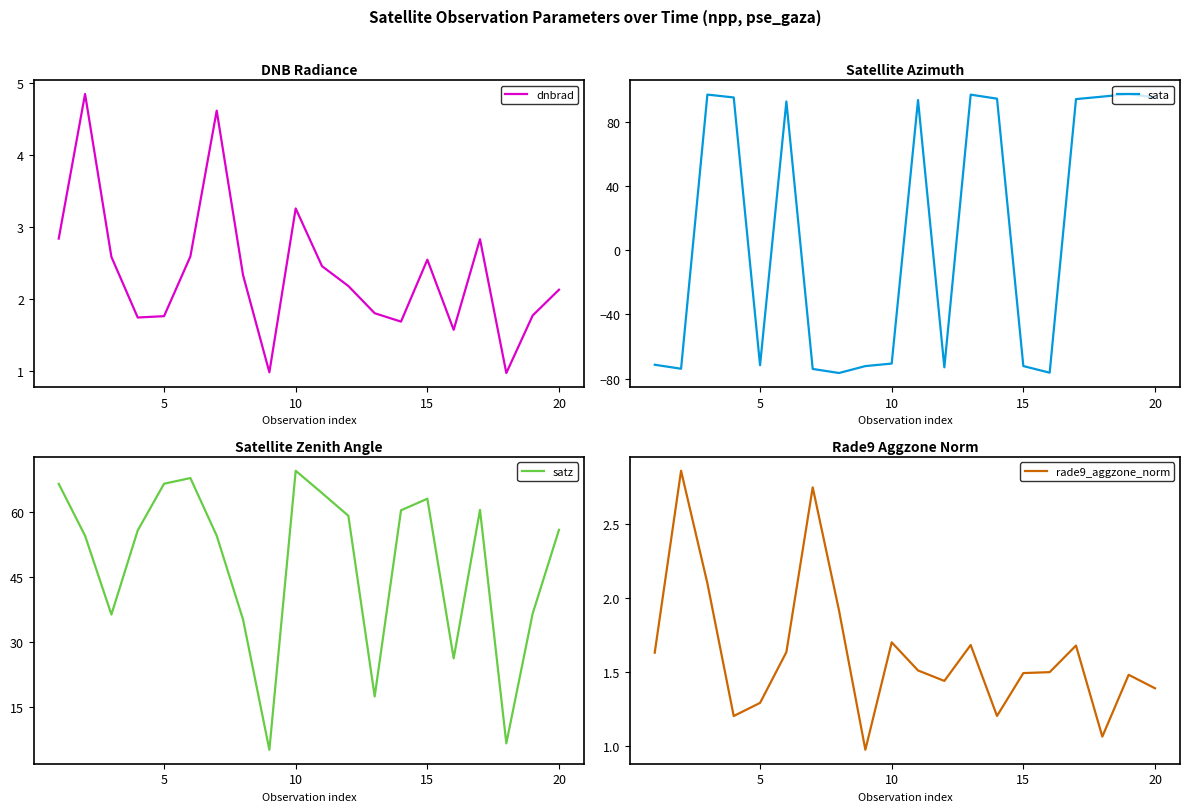

Does the chart have visible grid lines?

No